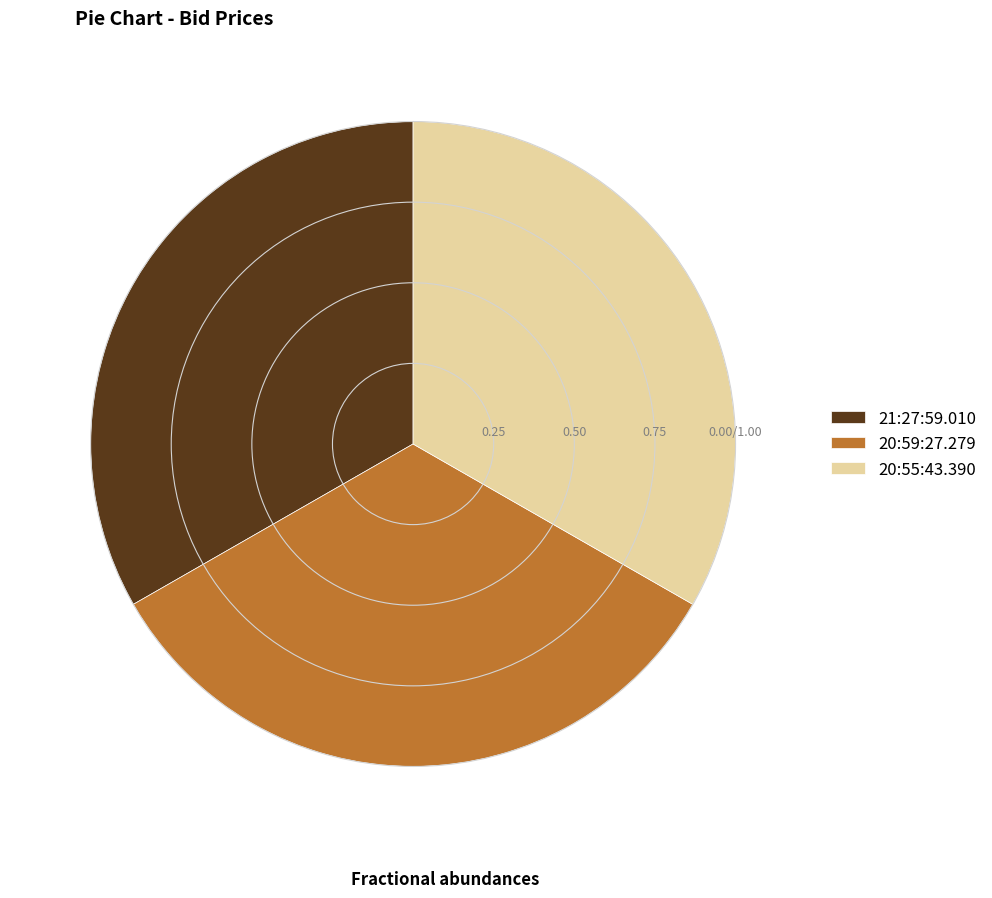

The 21:27:59.010 slice represents 33% of the pie. True or false?

True